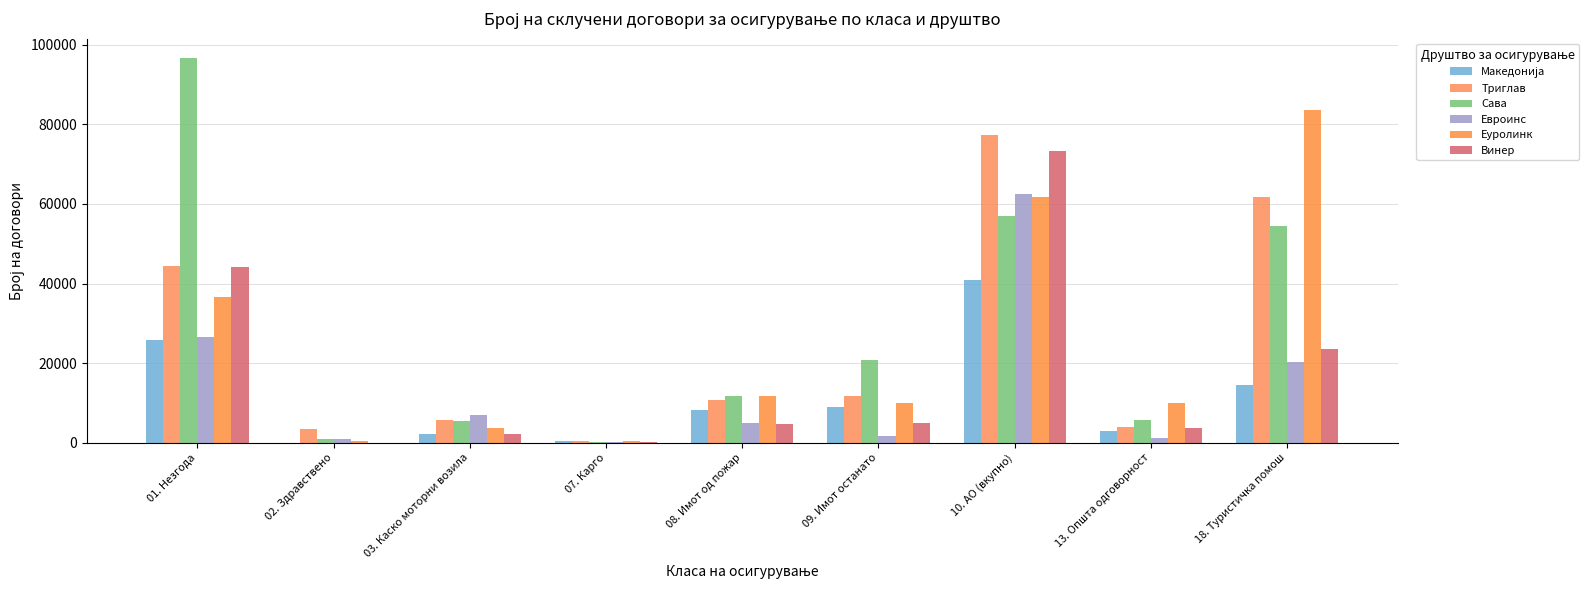

Reading left to right, transcribe all the data shown in this chart.

Македонија: 01. Незгода=25791	02. Здравствено=9	03. Каско моторни возила=2231	07. Карго=383	08. Имот од пожар=8190	09. Имот останато=8976	10. АО (вкупно)=40902	13. Општа одговорност=2839	18. Туристичка помош=14581
Триглав: 01. Незгода=44488	02. Здравствено=3499	03. Каско моторни возила=5728	07. Карго=557	08. Имот од пожар=10732	09. Имот останато=11749	10. АО (вкупно)=77430	13. Општа одговорност=4020	18. Туристичка помош=61778
Сава: 01. Незгода=96696	02. Здравствено=1032	03. Каско моторни возила=5350	07. Карго=228	08. Имот од пожар=11874	09. Имот останато=20829	10. АО (вкупно)=56908	13. Општа одговорност=5776	18. Туристичка помош=54565
Евроинс: 01. Незгода=26682	02. Здравствено=1021	03. Каско моторни возила=6915	07. Карго=249	08. Имот од пожар=4902	09. Имот останато=1637	10. АО (вкупно)=62489	13. Општа одговорност=1258	18. Туристичка помош=20312
Еуролинк: 01. Незгода=36557	02. Здравствено=534	03. Каско моторни возила=3648	07. Карго=413	08. Имот од пожар=11785	09. Имот останато=9900	10. АО (вкупно)=61860	13. Општа одговорност=9948	18. Туристичка помош=83694
Винер: 01. Незгода=44117	02. Здравствено=24	03. Каско моторни возила=2119	07. Карго=221	08. Имот од пожар=4693	09. Имот останато=5091	10. АО (вкупно)=73320	13. Општа одговорност=3746	18. Туристичка помош=23442